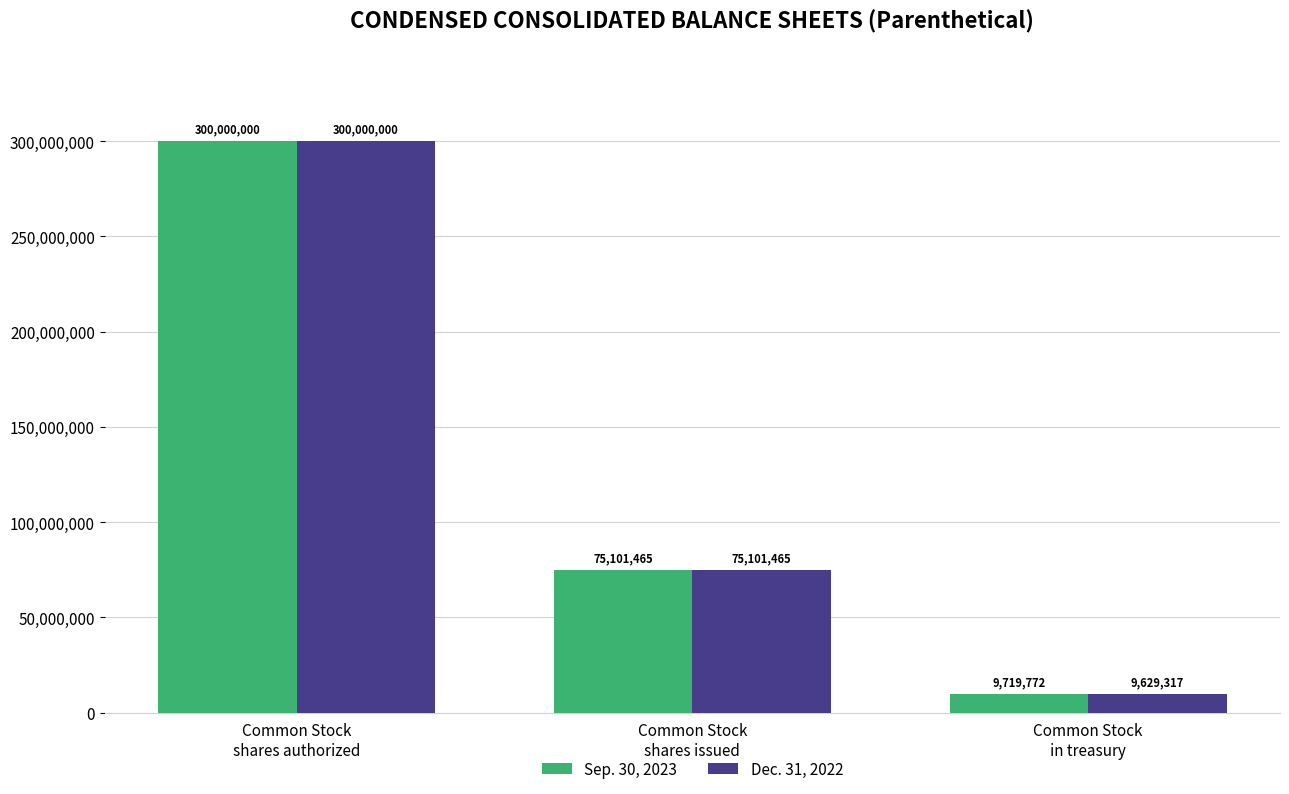

How many groups of bars are there?

3